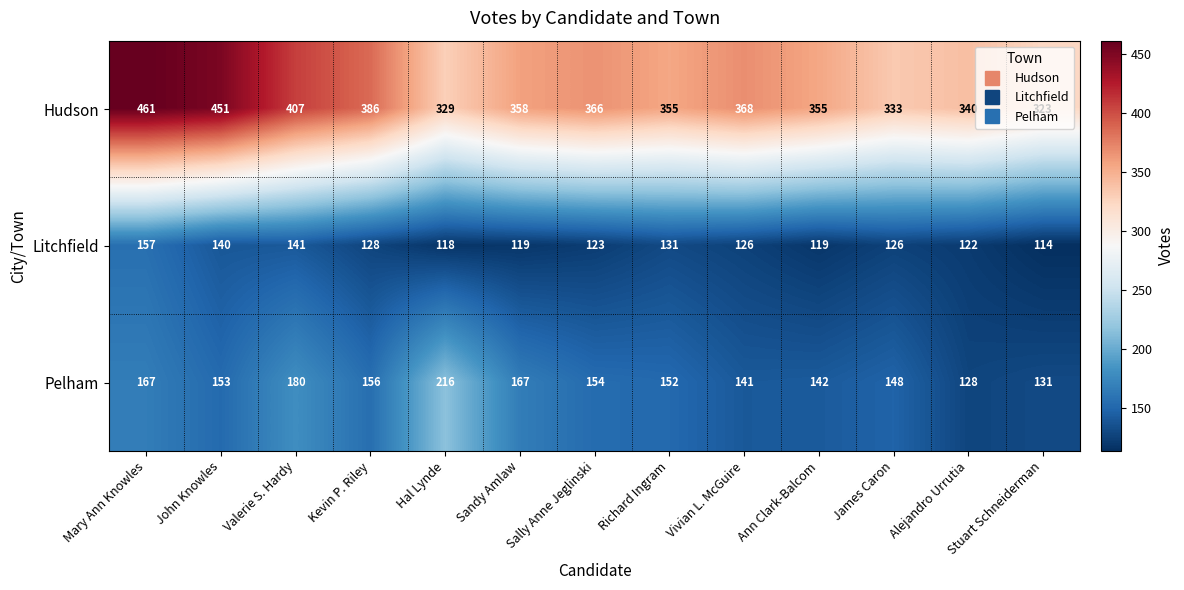

How many categories are shown in the chart?

13